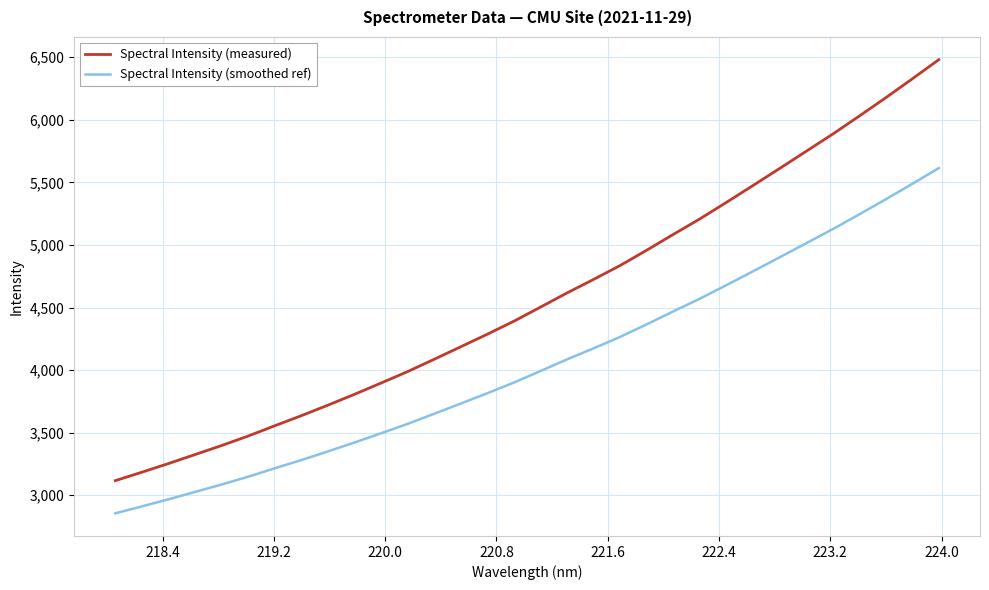

List the series in order of their overall mean, highest first.

Spectral Intensity (measured), Spectral Intensity (smoothed ref)